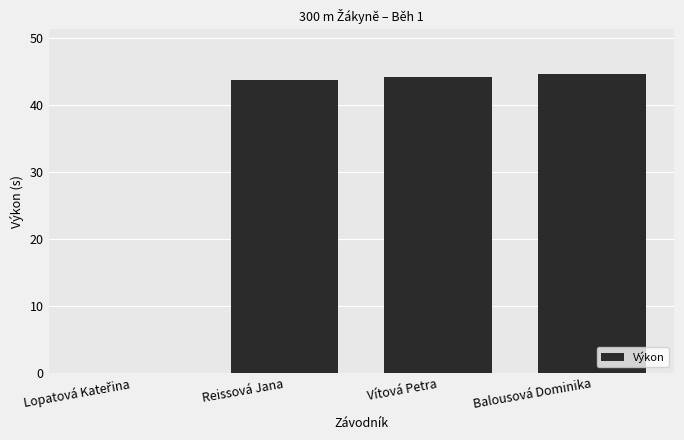

Read the value at Vítová Petra.

44.3